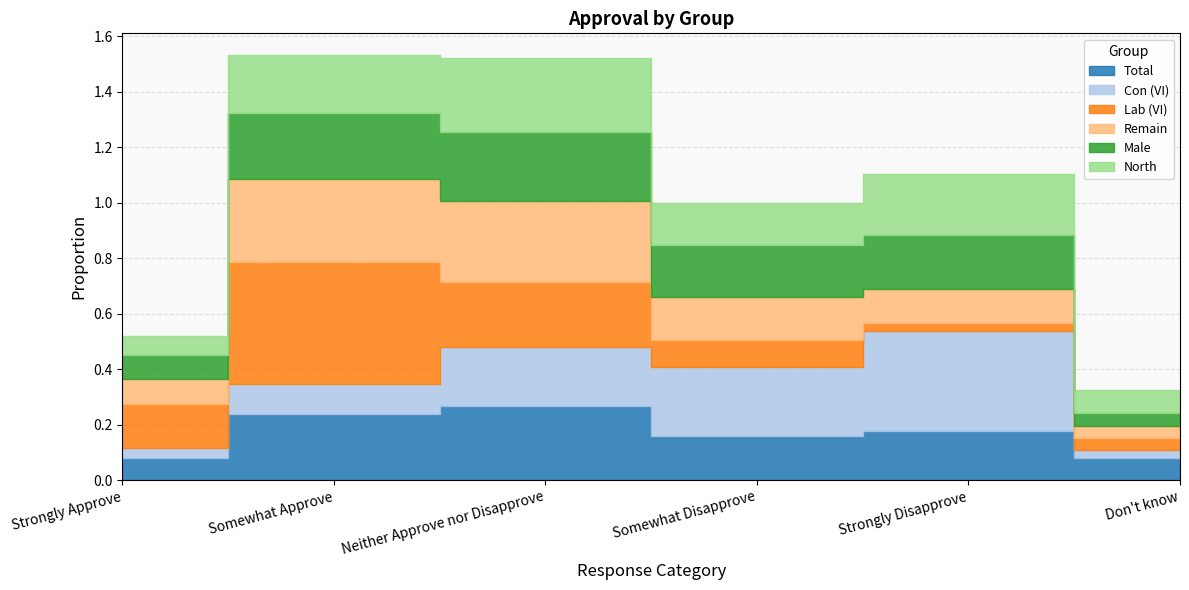

What value does the Lab (VI) series have at Strongly Approve?

0.2